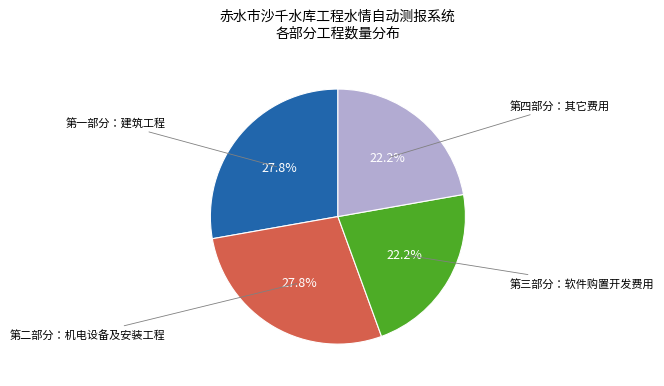

Does any single category account for the majority?

No